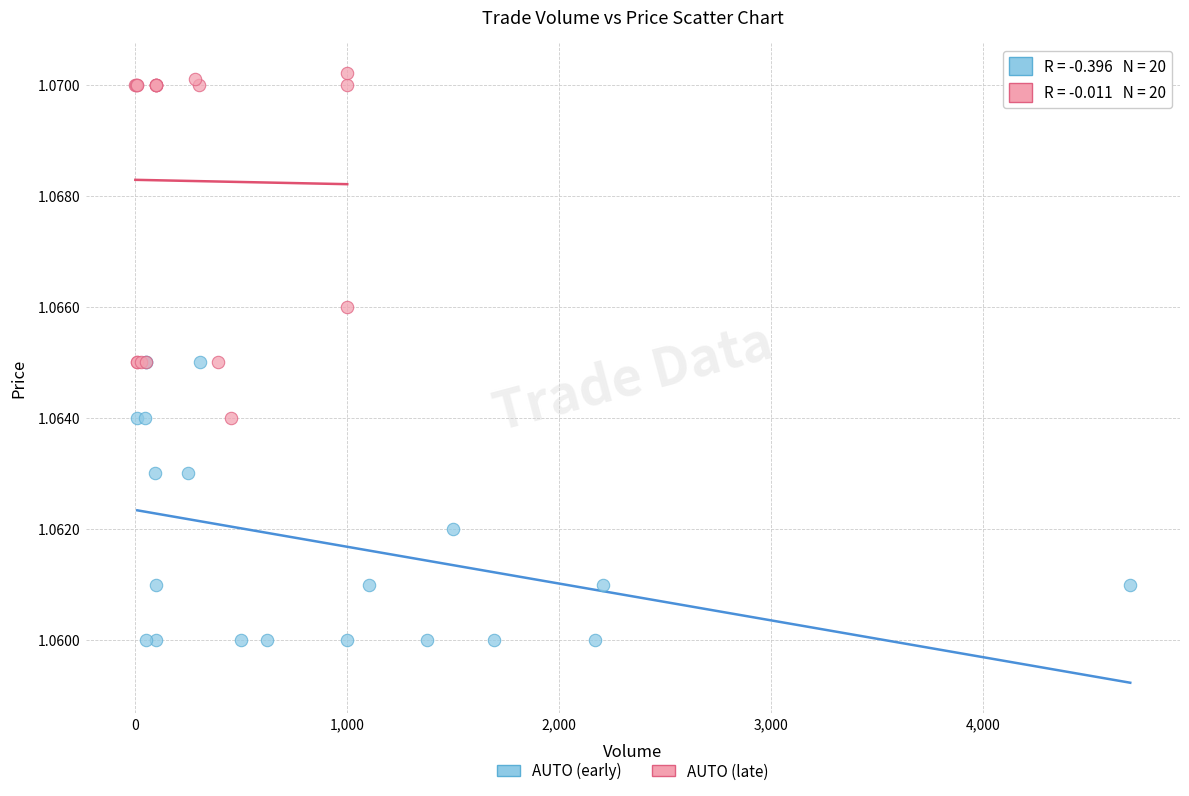

Which series has the largest Y range (max minus min)?

AUTO (late)